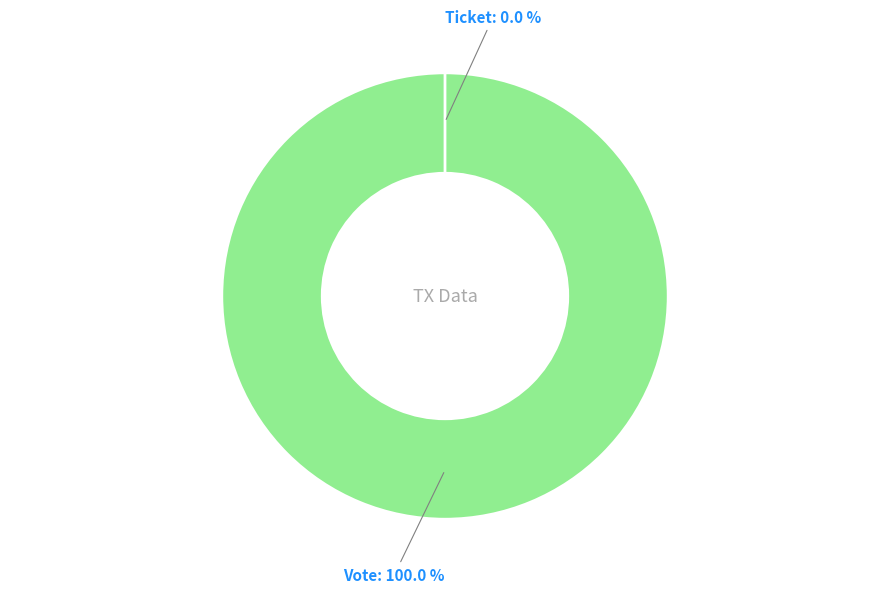

How many slices are in this pie chart?

2